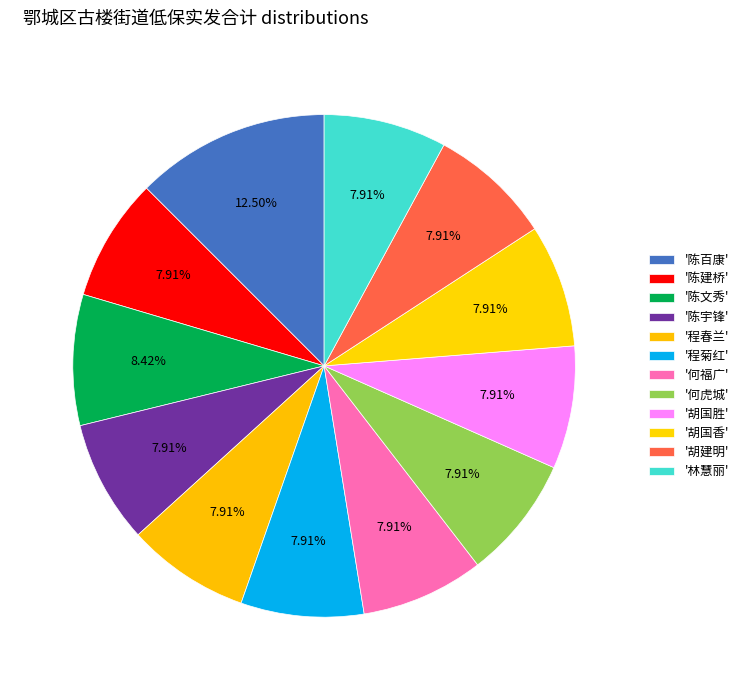

Which slice is the smallest?

陈建桥